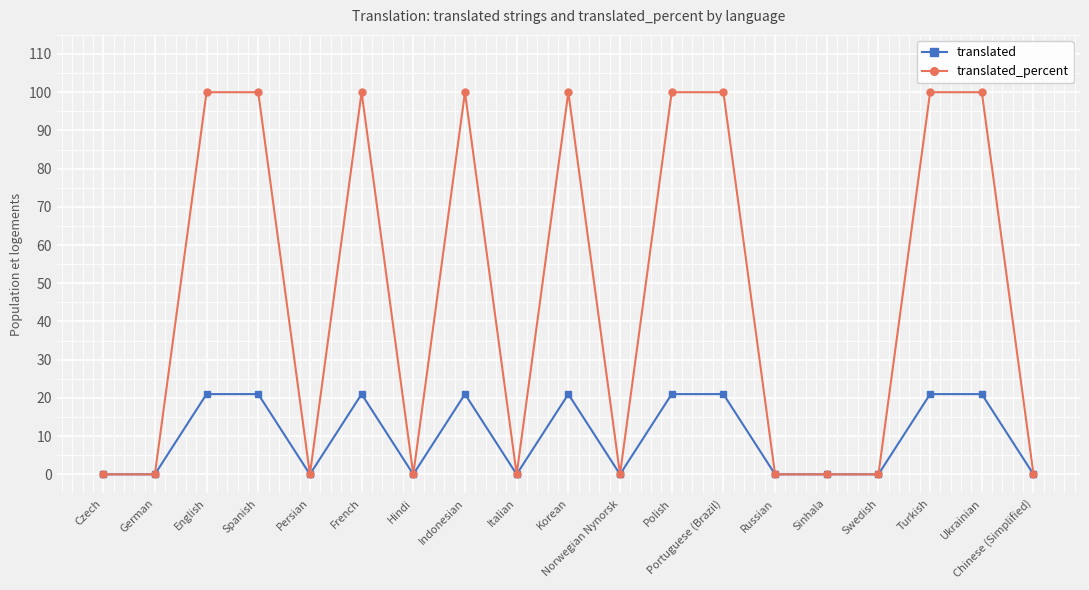

What is the label of the 4th point from the right?

Swedish